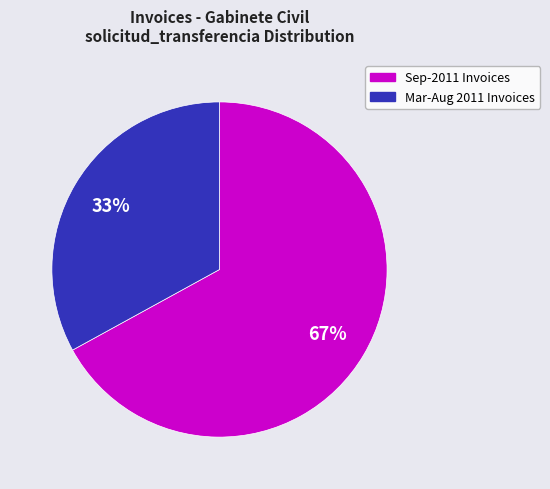

Do Mar-Aug 2011 Invoices and Sep-2011 Invoices together represent more than half of the pie?

Yes